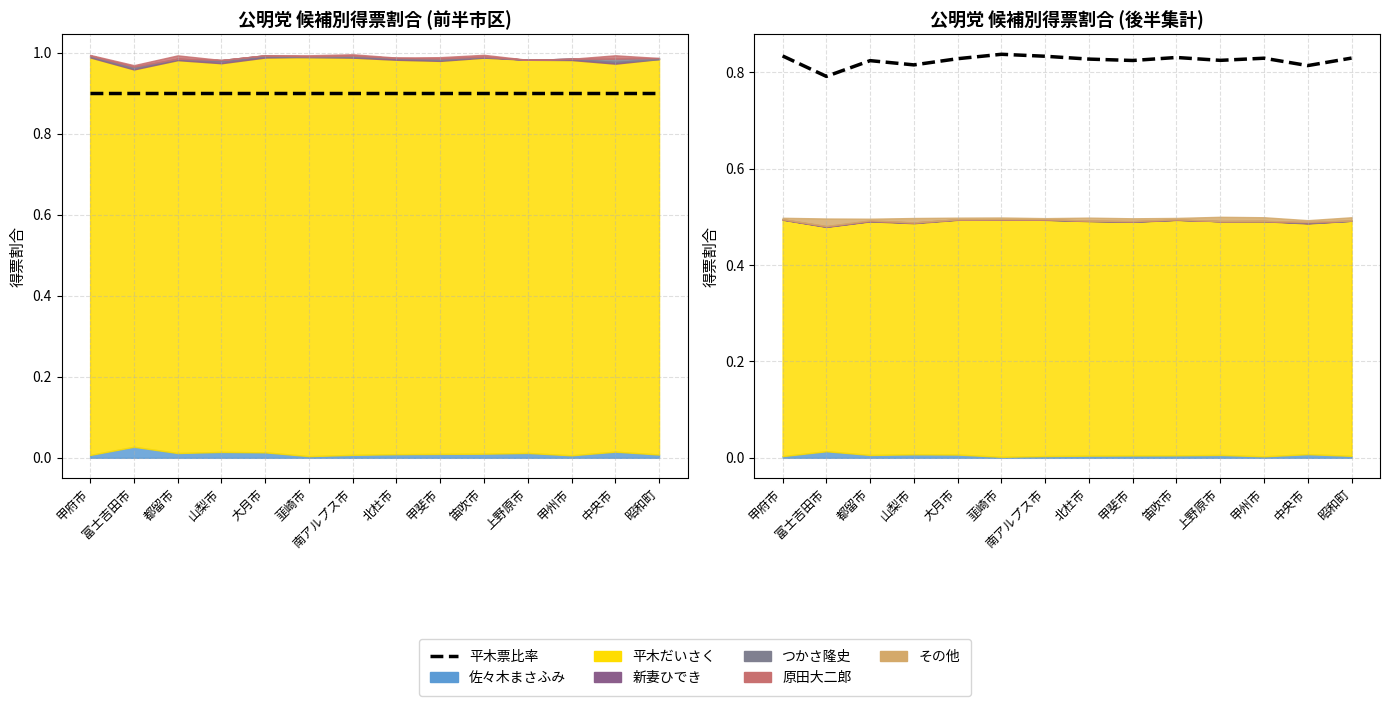

How many lines are shown in the chart?

1